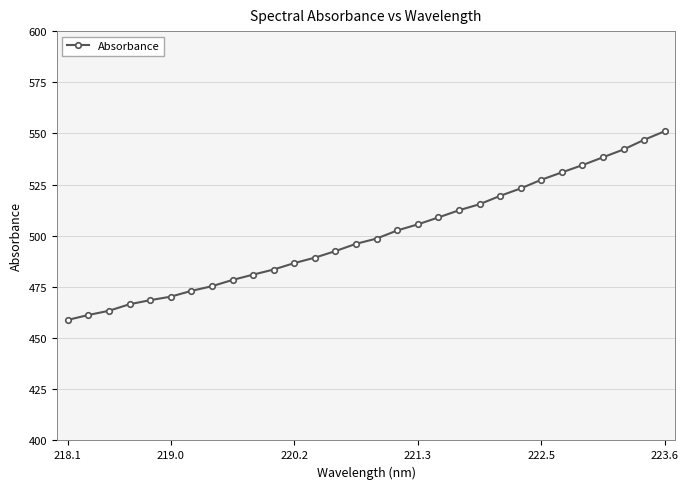

What is the minimum value shown in the chart?

458.9